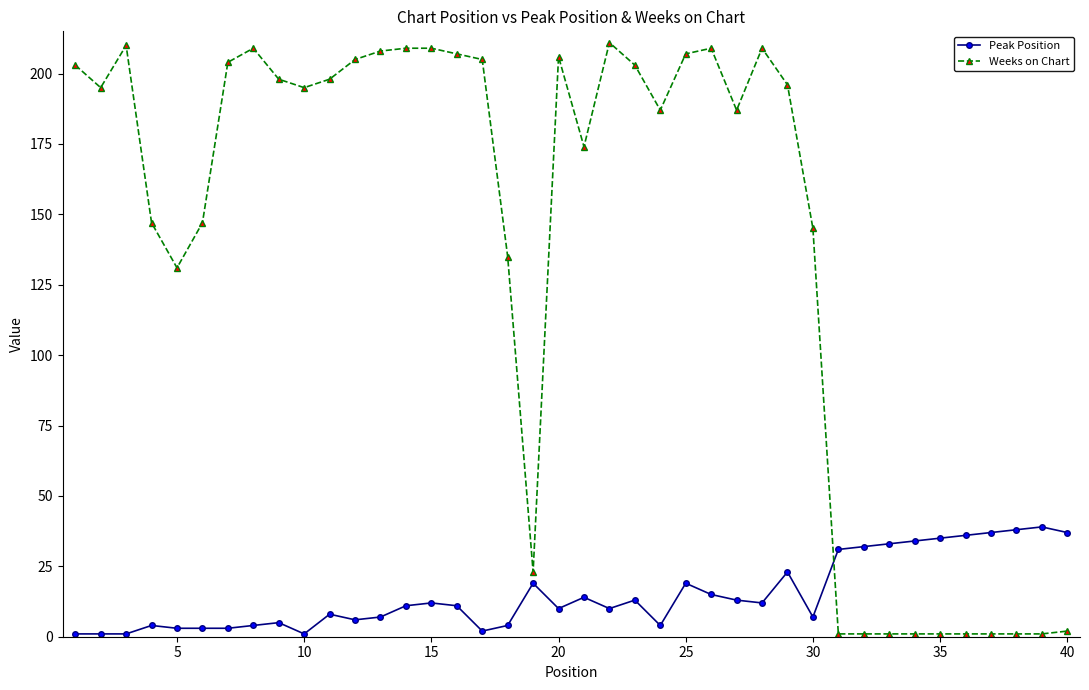

List the series in order of their peak value, highest first.

Weeks on Chart, Peak Position